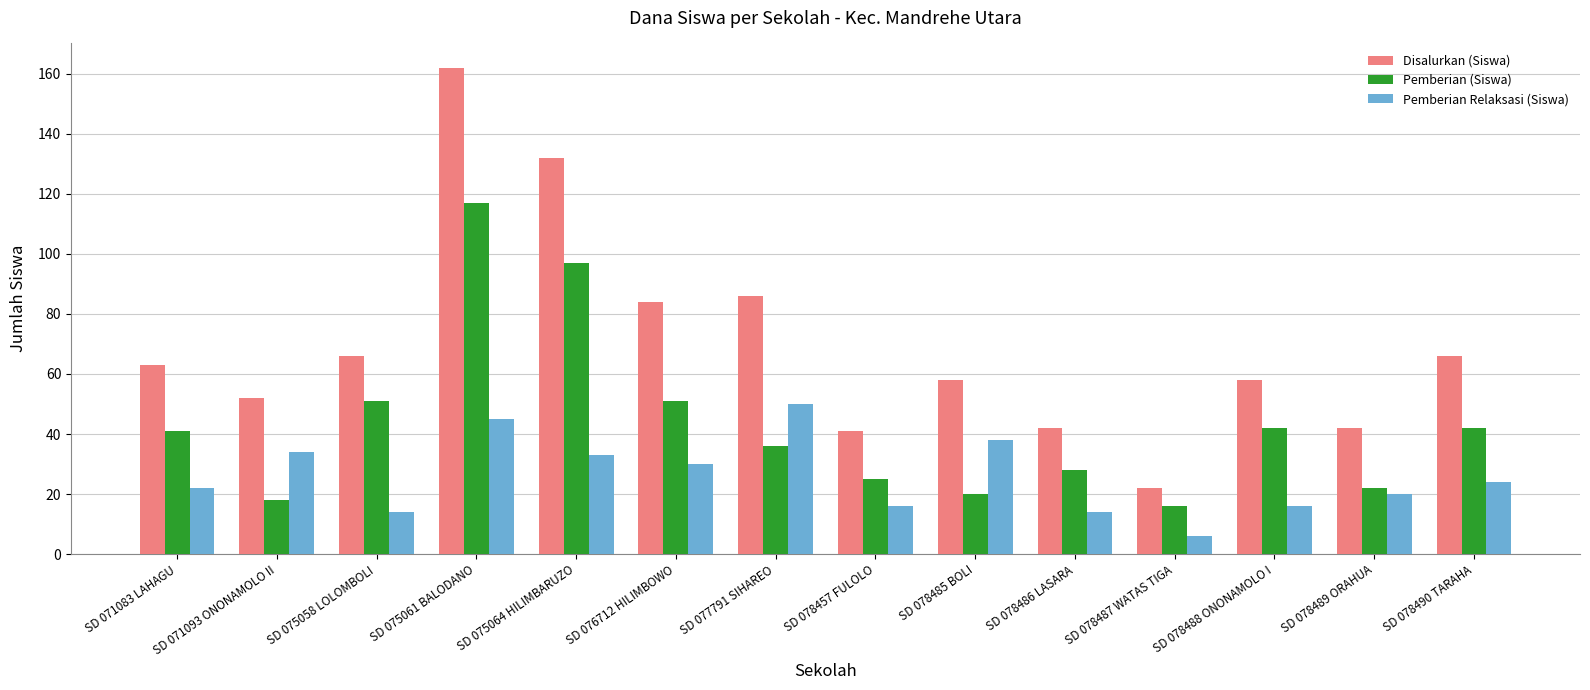

List the series in order of their overall mean, highest first.

Disalurkan (Siswa), Pemberian (Siswa), Pemberian Relaksasi (Siswa)